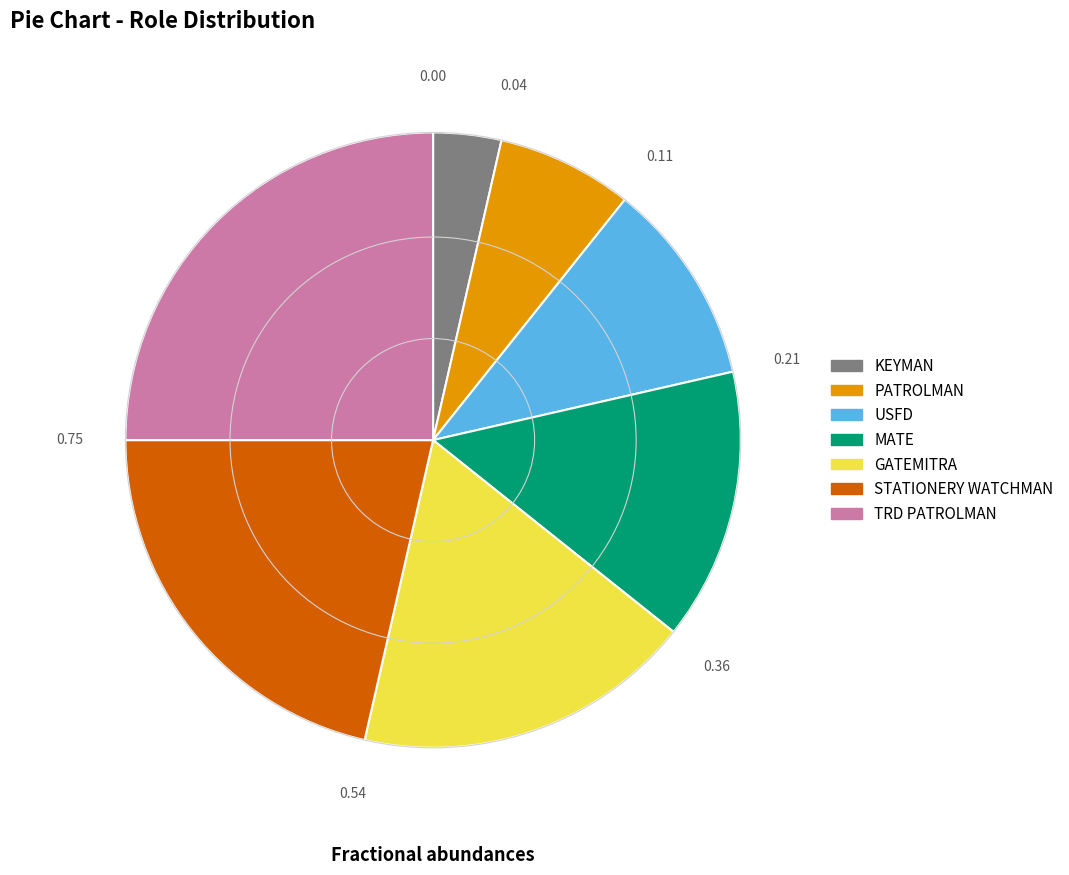

Approximately how many times larger is the value at MATE compared to TRD PATROLMAN?

0.6